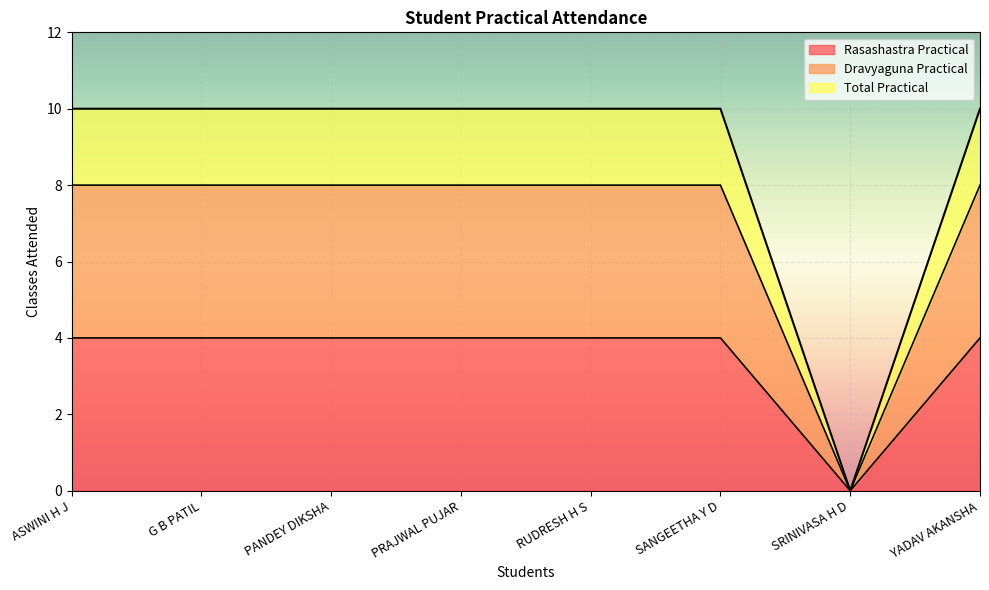

The value of Total Practical at SRINIVASA H D is 5. True or false?

False